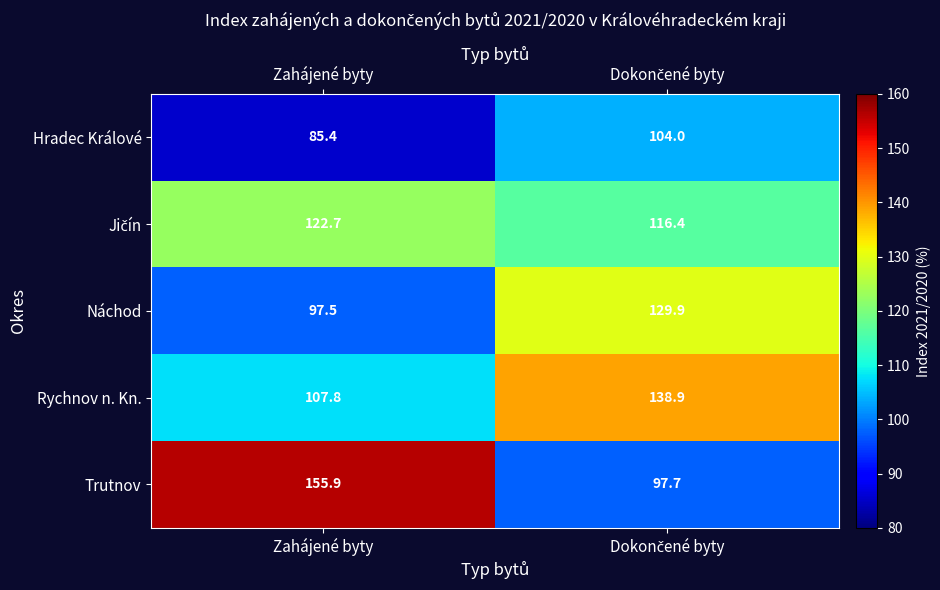

Which series has the largest total across all categories?

Trutnov